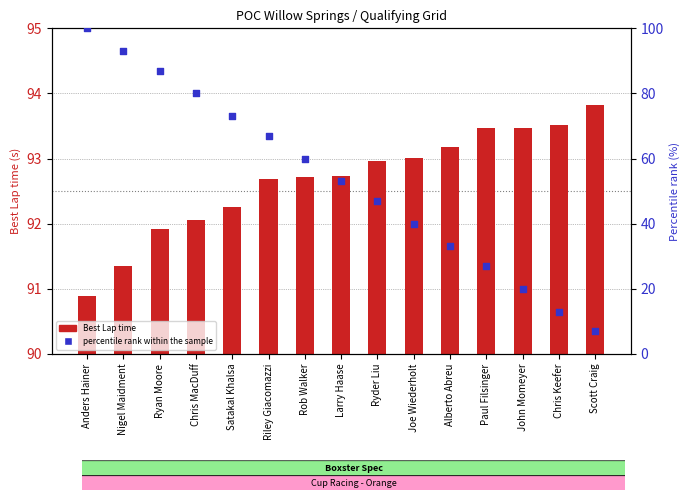

Which series has the largest total across all categories?

Best Lap time